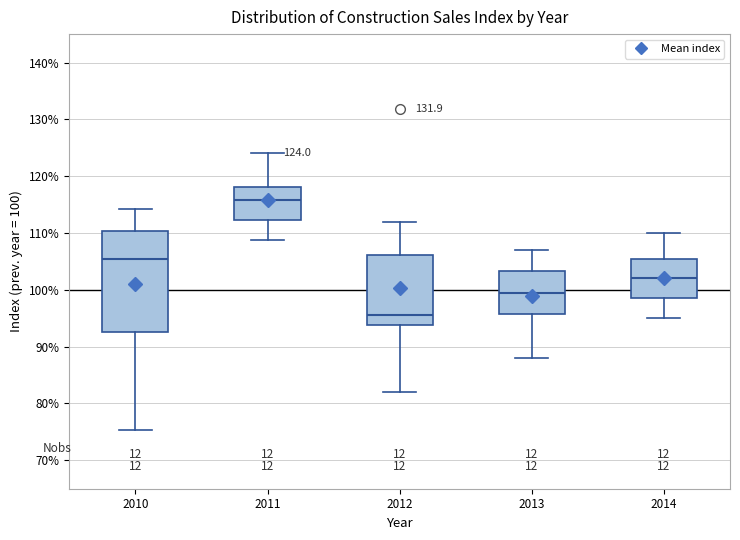

Which box is the tallest, from its lower edge to its upper edge?

2010